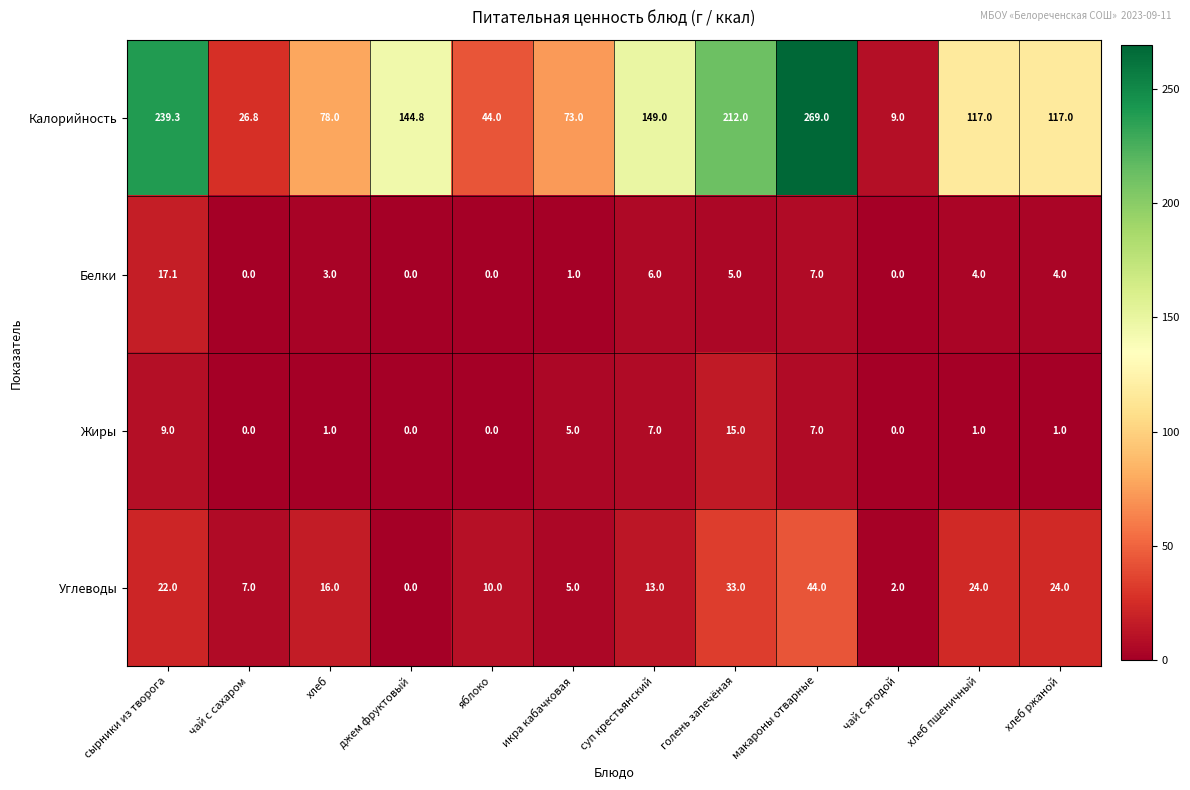

What is the maximum value shown in the chart?

269.0